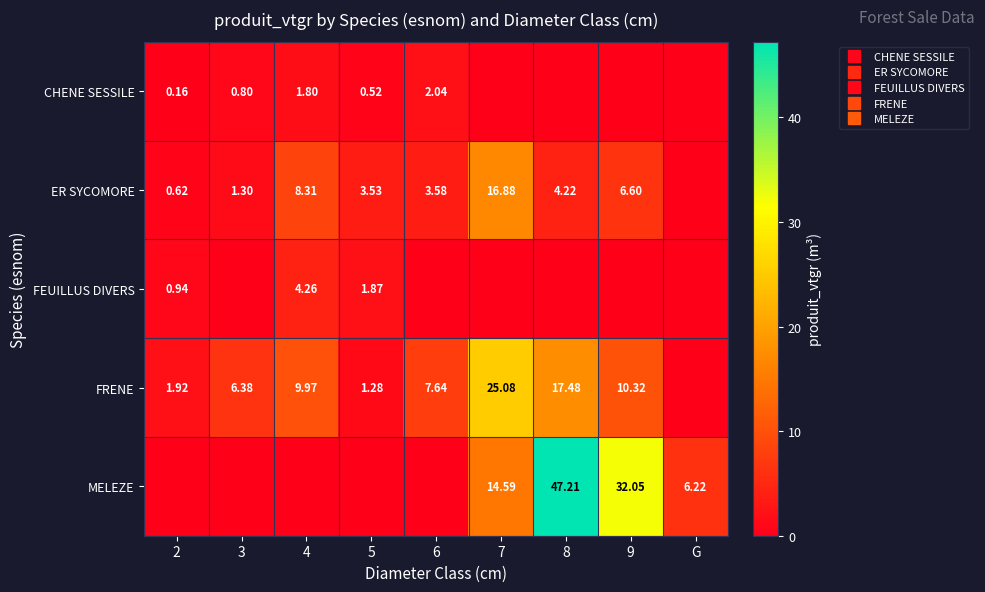

What is the difference between the highest and lowest values at 8?

47.2